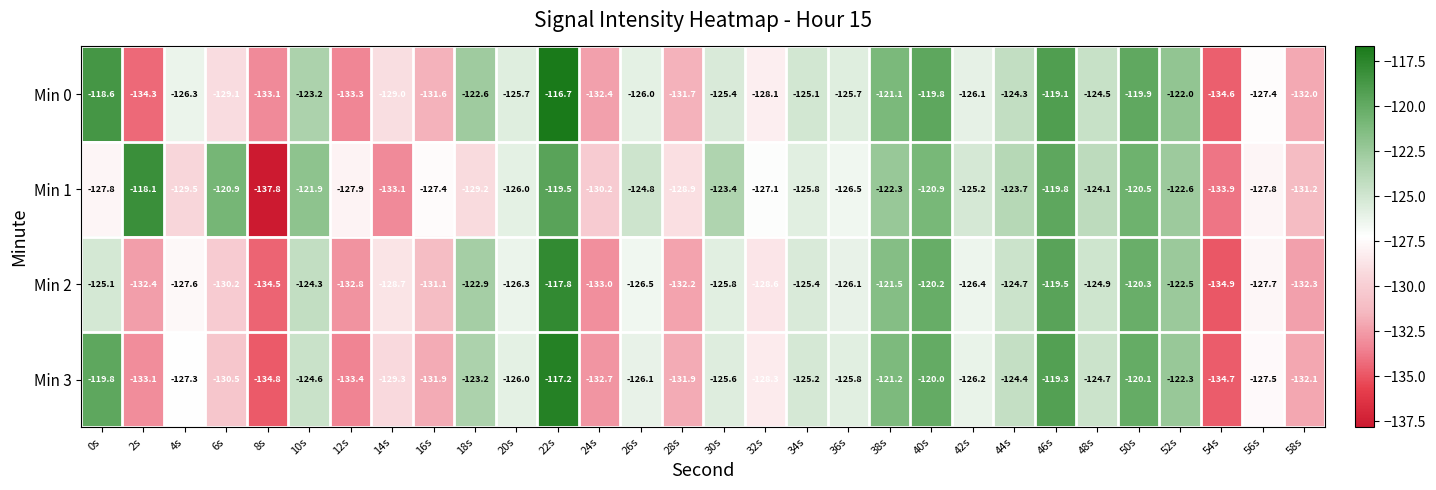

The value of Min 1 at 40s is -120.9. True or false?

True